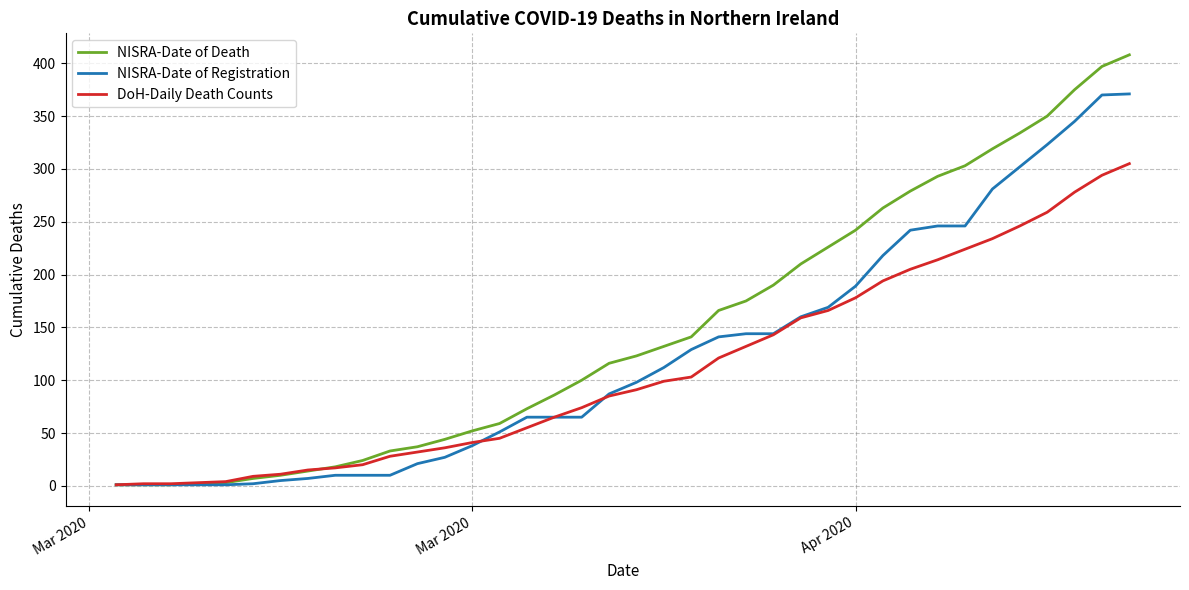

Is this an area chart (filled region under the line)?

No